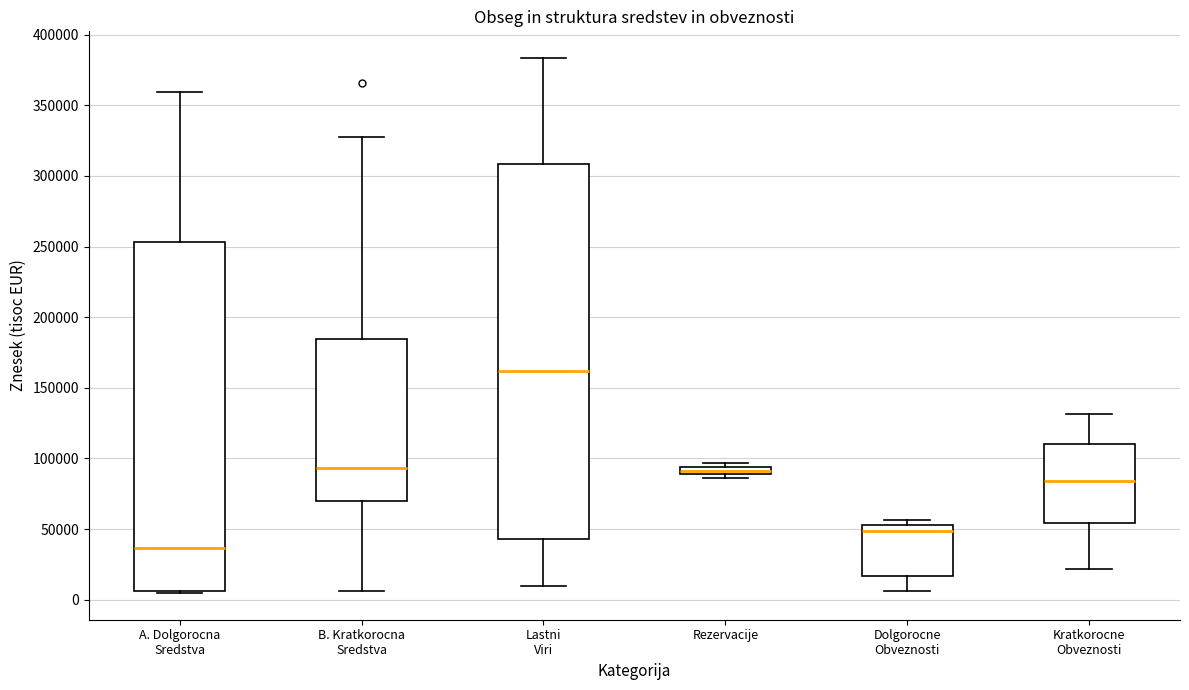

Which box has the highest median line?

Lastni Viri